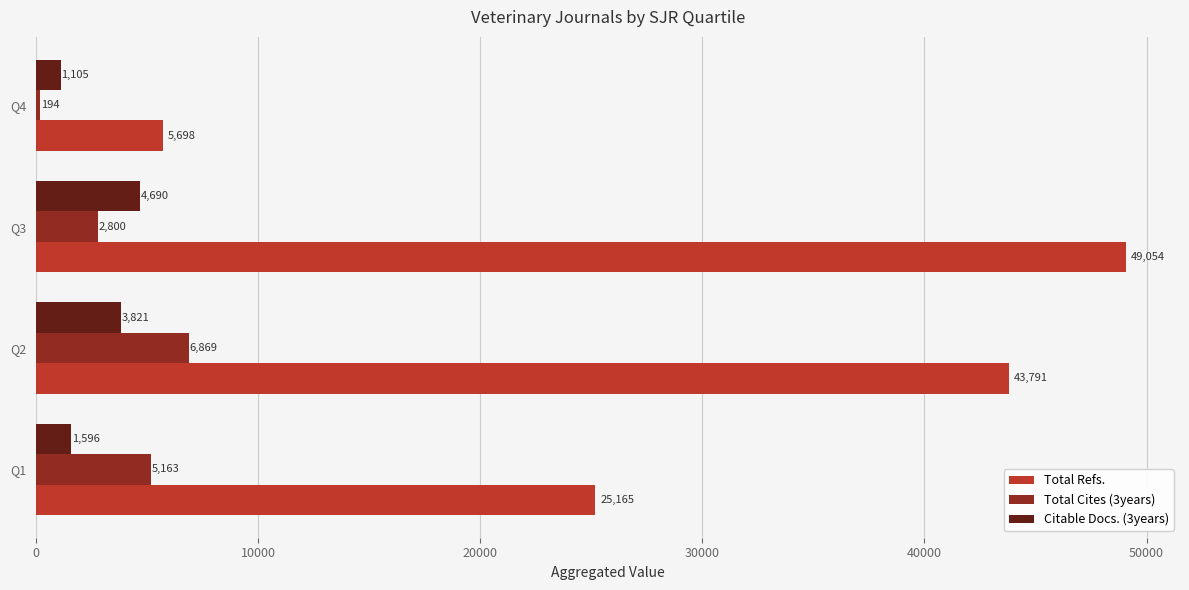

What is the minimum value shown in the chart?

194